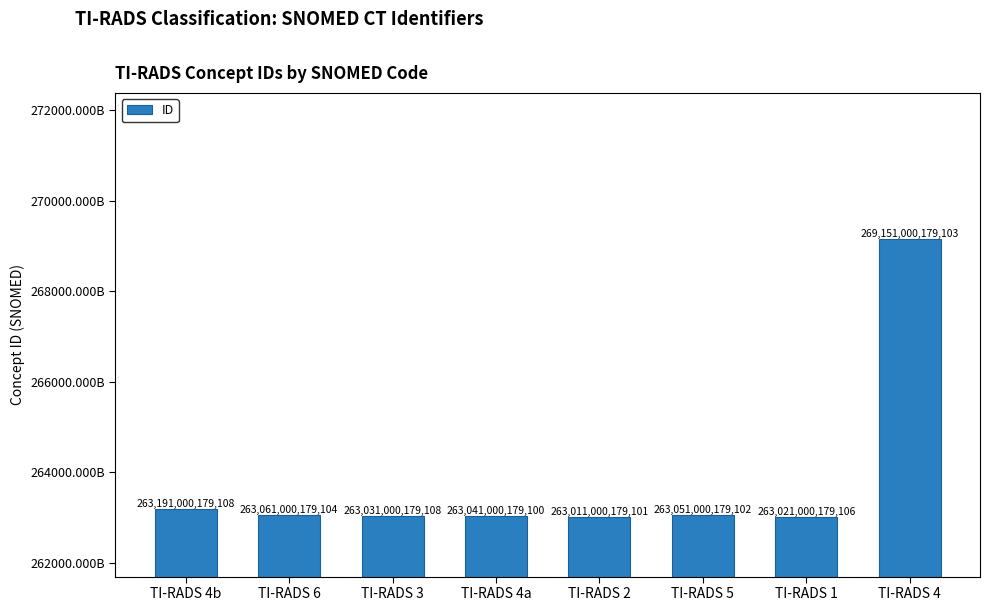

Are the bars horizontal?

No